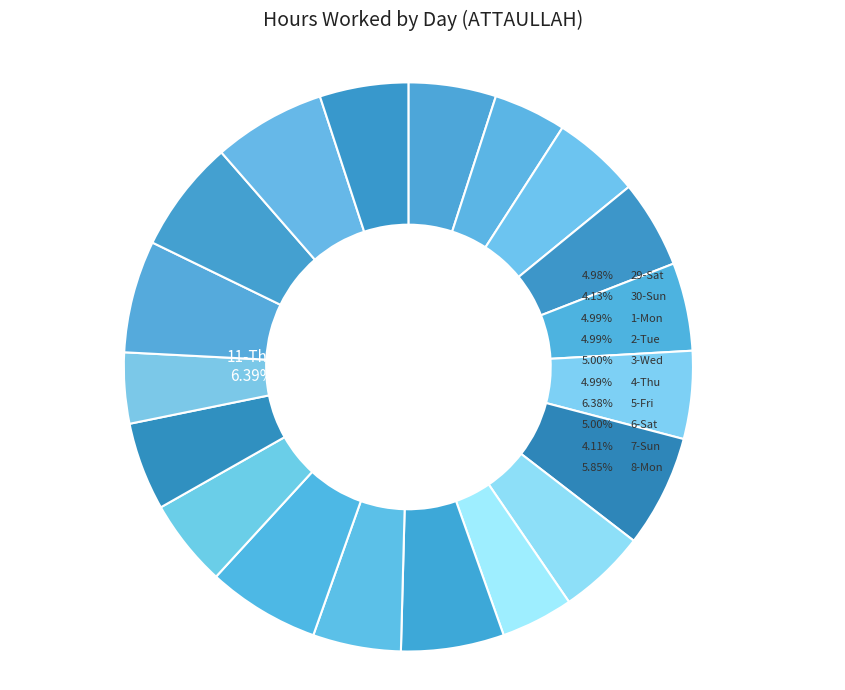

To the nearest percent, what percentage of the pie is 1-Mon?

5%